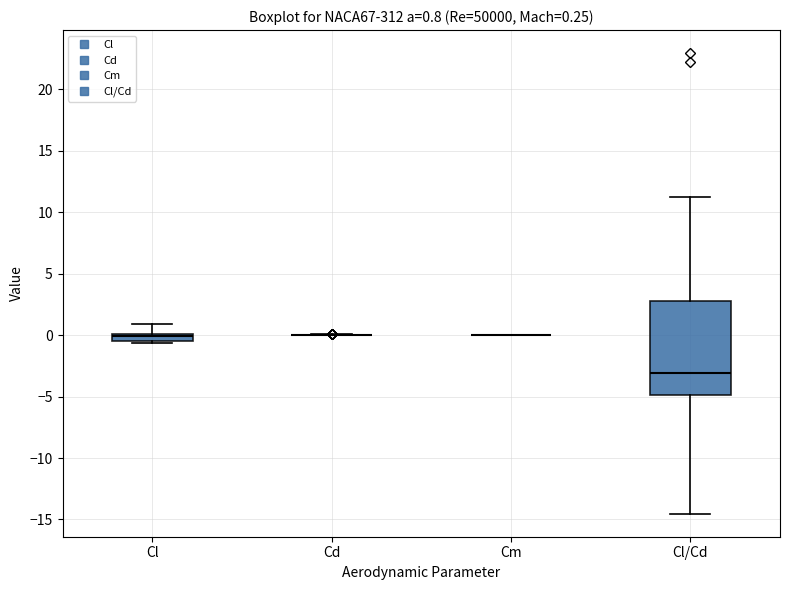

Which box is the tallest, from its lower edge to its upper edge?

Cl/Cd